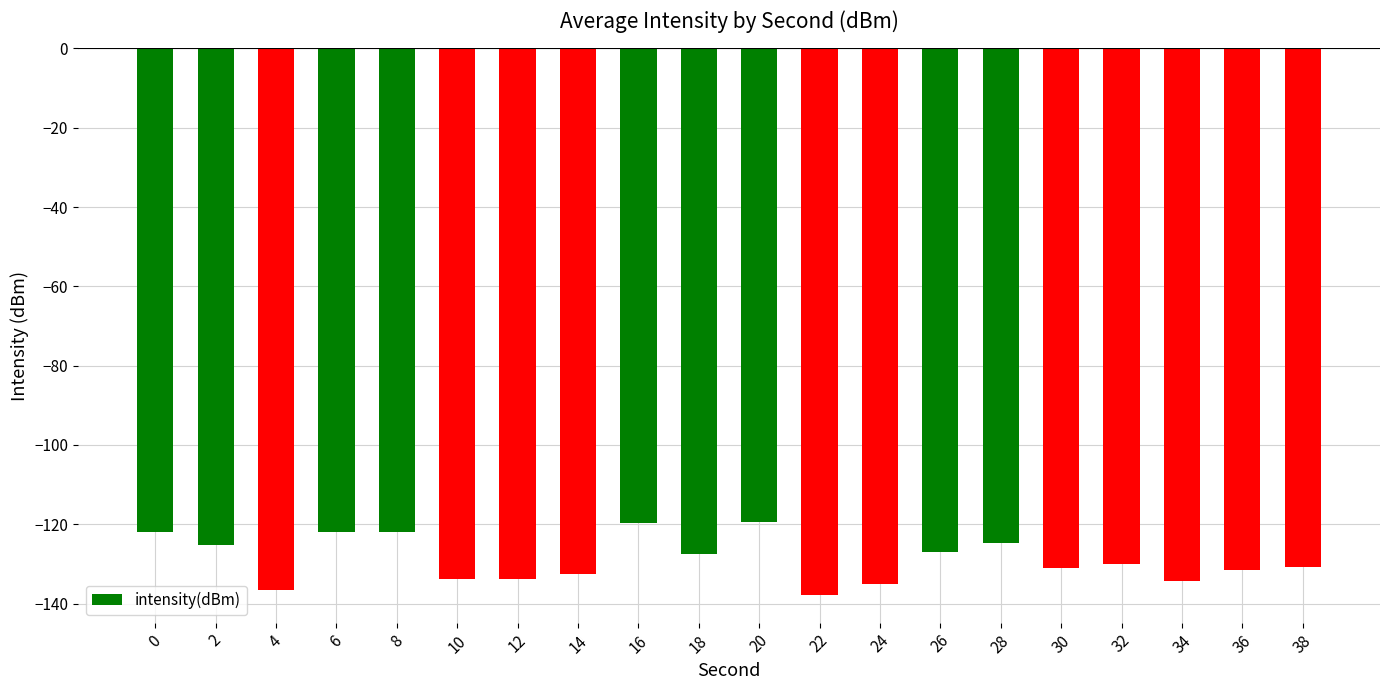

What is the average value?

-128.8